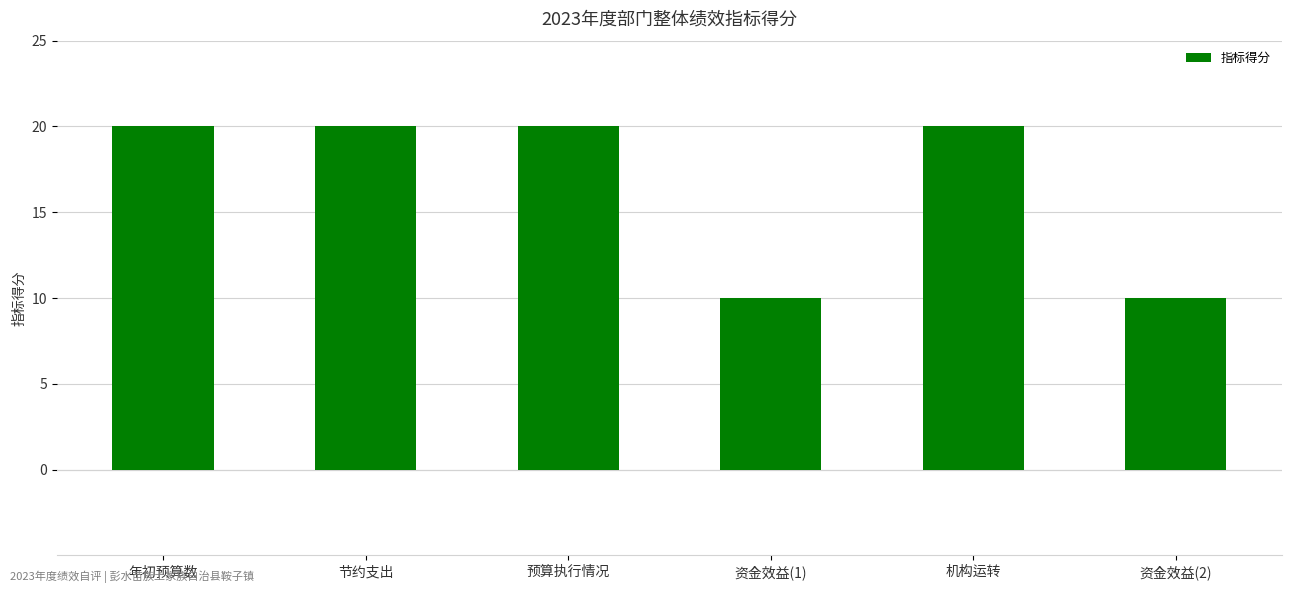

Reading right to left, what are all the values shown in this chart?

资金效益(2)=10	机构运转=20	资金效益(1)=10	预算执行情况=20	节约支出=20	年初预算数=20